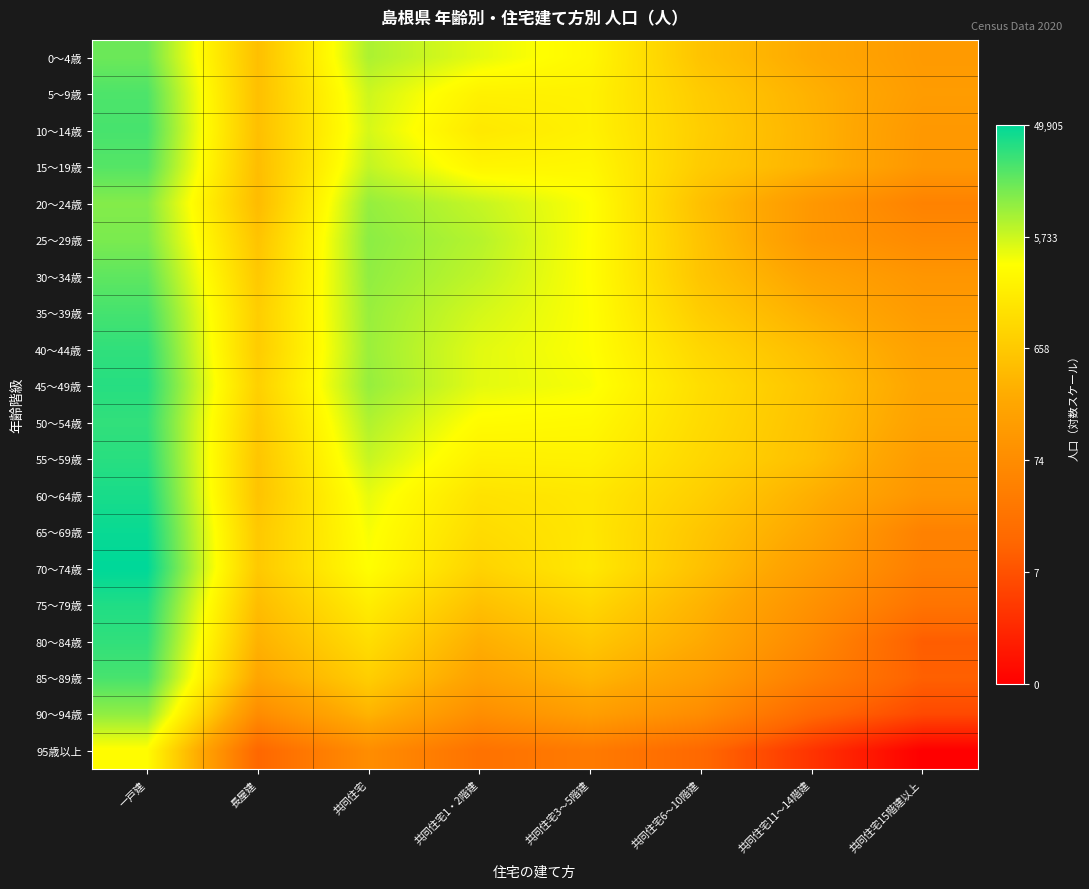

What is the total value across all series at 長屋建?

120.1